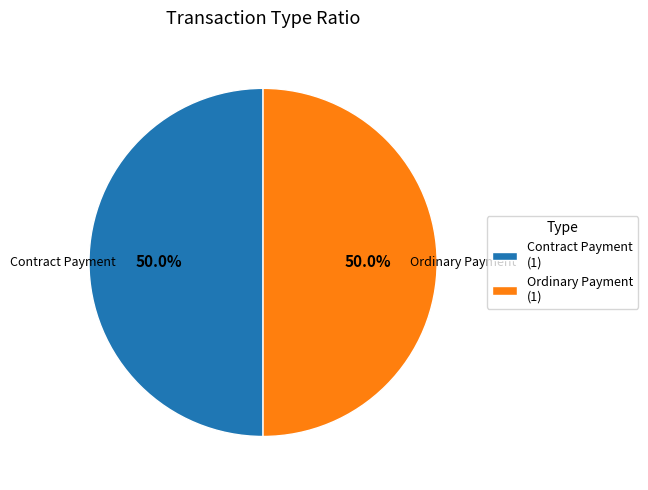

What is the total percentage of Ordinary Payment and Contract Payment?

100.0%